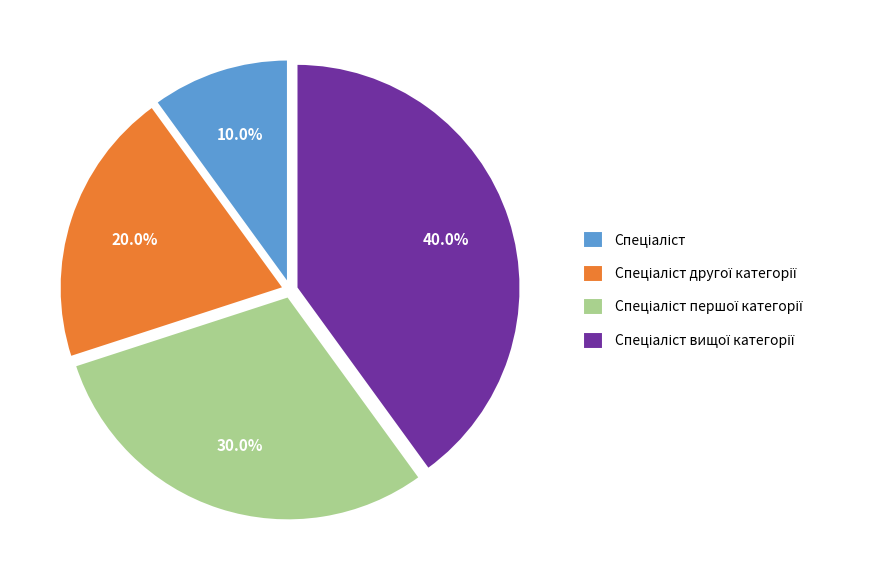

How many segments does this pie chart have?

4